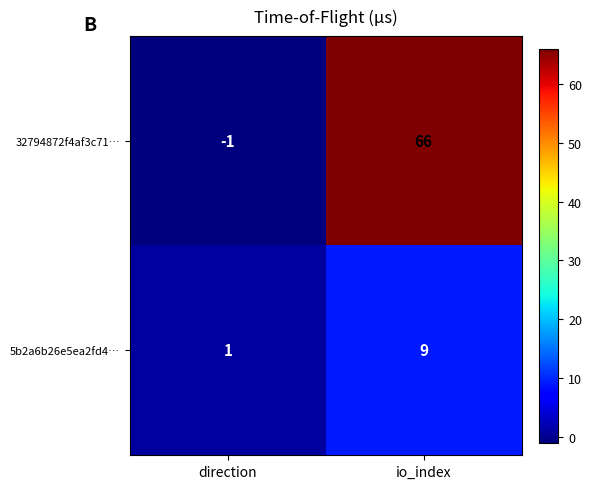

What is the sum of all 5b2a6b26e5ea2fd4… values?

10